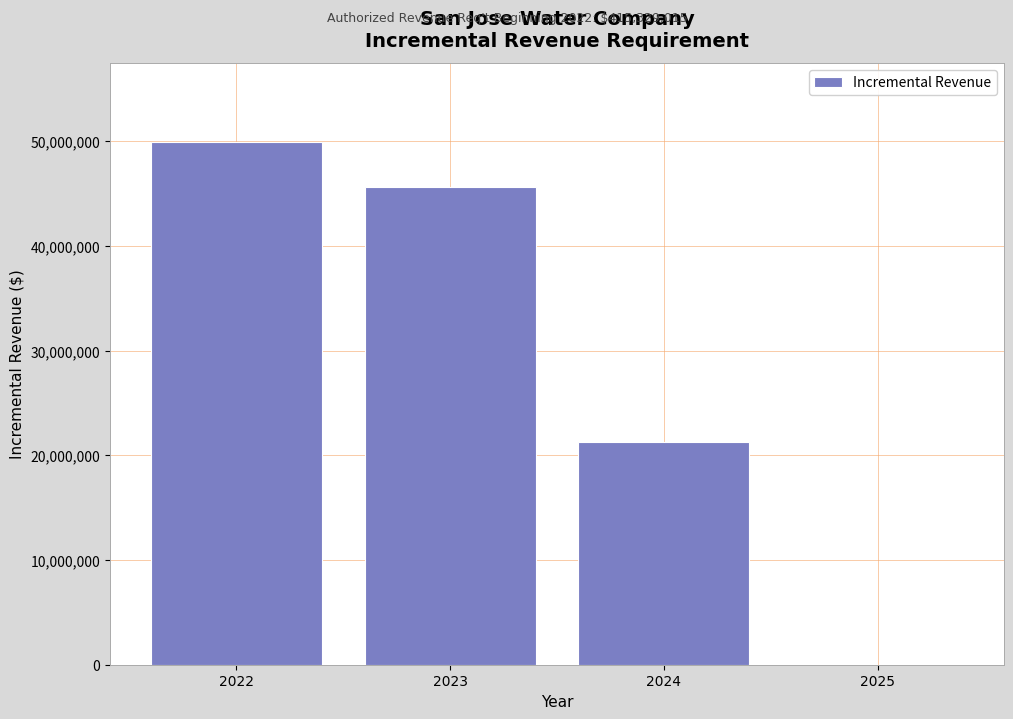

Reading left to right, list all the values displayed in this chart.

2022=49982315.8	2023=45624213.5	2024=21270000.0	2025=0.0